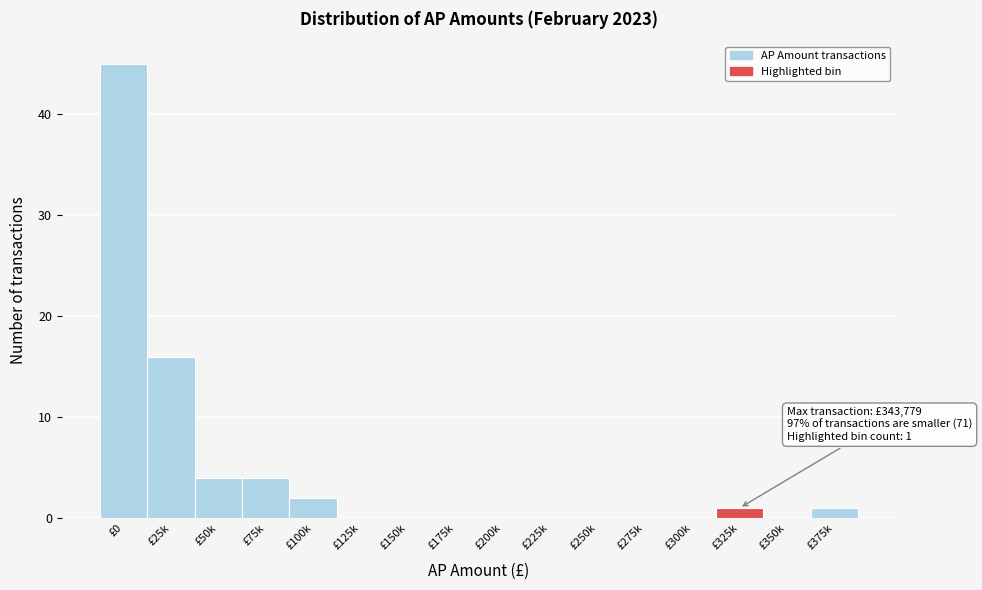

Reading left to right, list all the values displayed in this chart.

£0=45	£25k=16	£50k=4	£75k=4	£100k=2	£125k=0	£150k=0	£175k=0	£200k=0	£225k=0	£250k=0	£275k=0	£300k=0	£325k=1	£350k=0	£375k=1